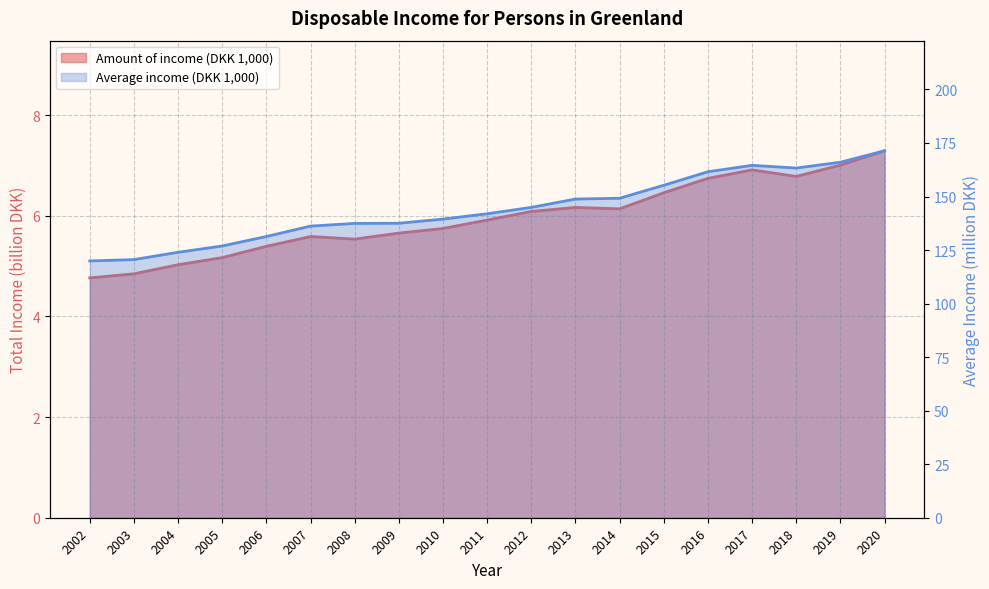

How many lines are shown in the chart?

2